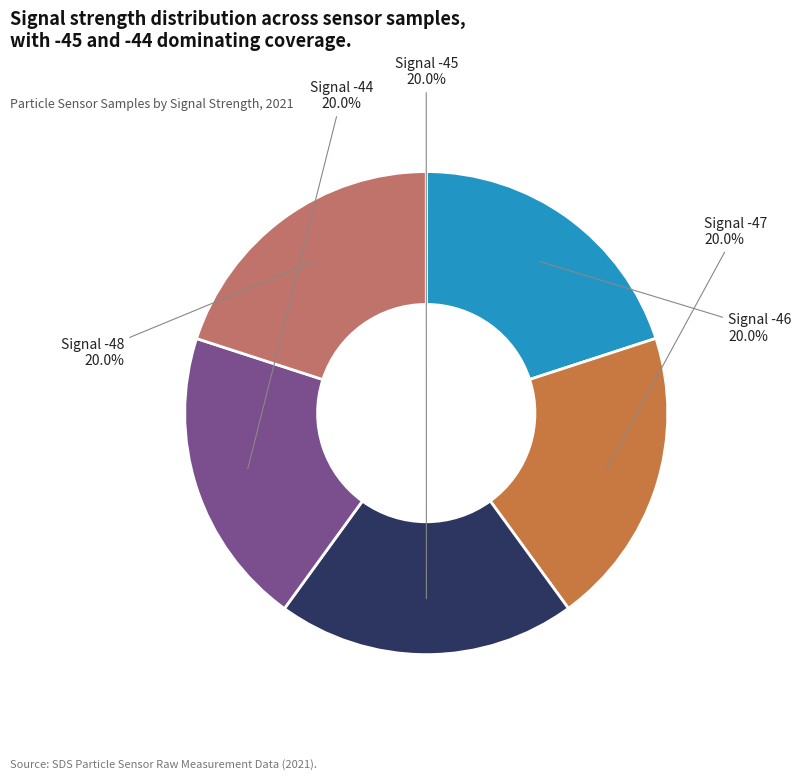

What is the ratio of the value at Signal -45 to the value at Signal -46?

1.0